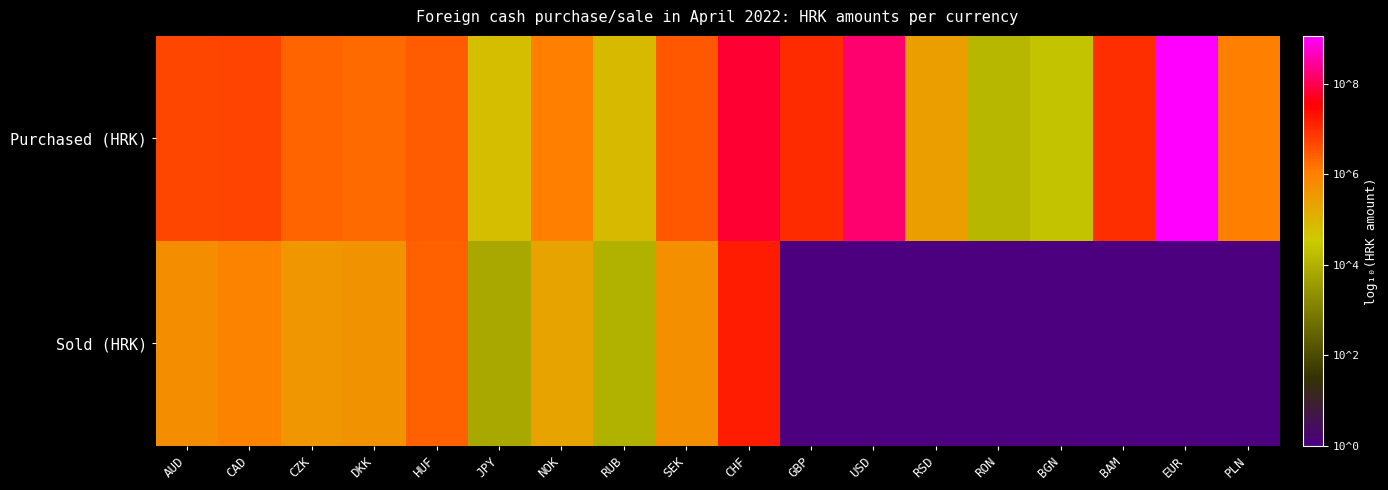

List the series in order of their peak value, highest first.

Purchased (HRK), Sold (HRK)